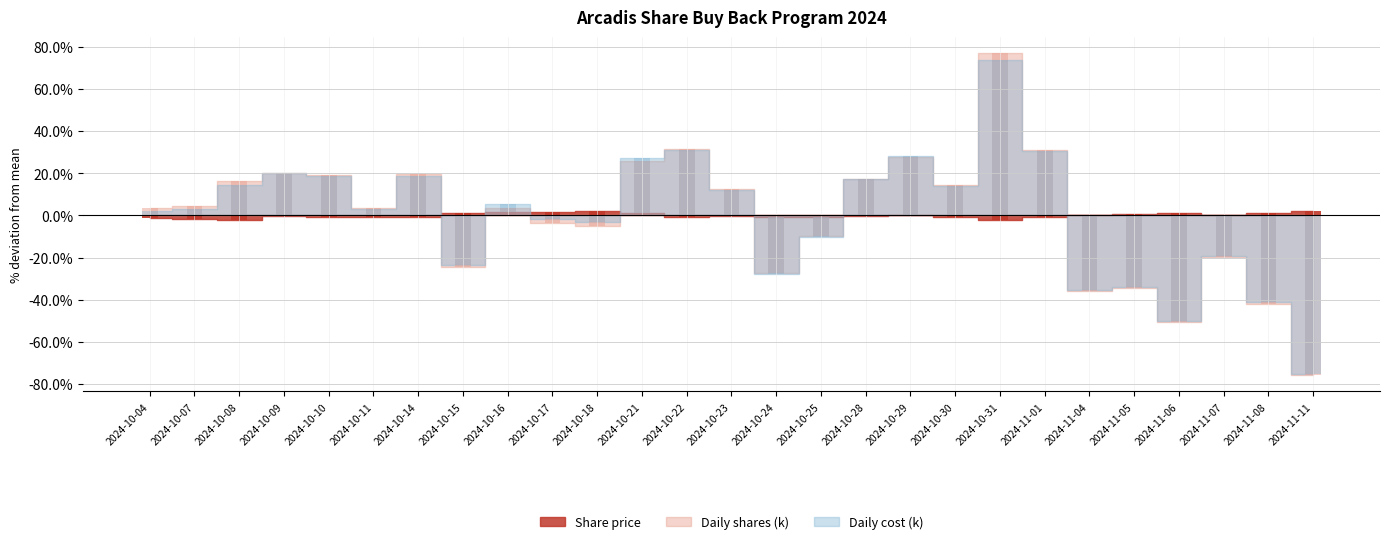

What are all the series names shown in the legend?

Share price, Daily shares (k), Daily cost (k)